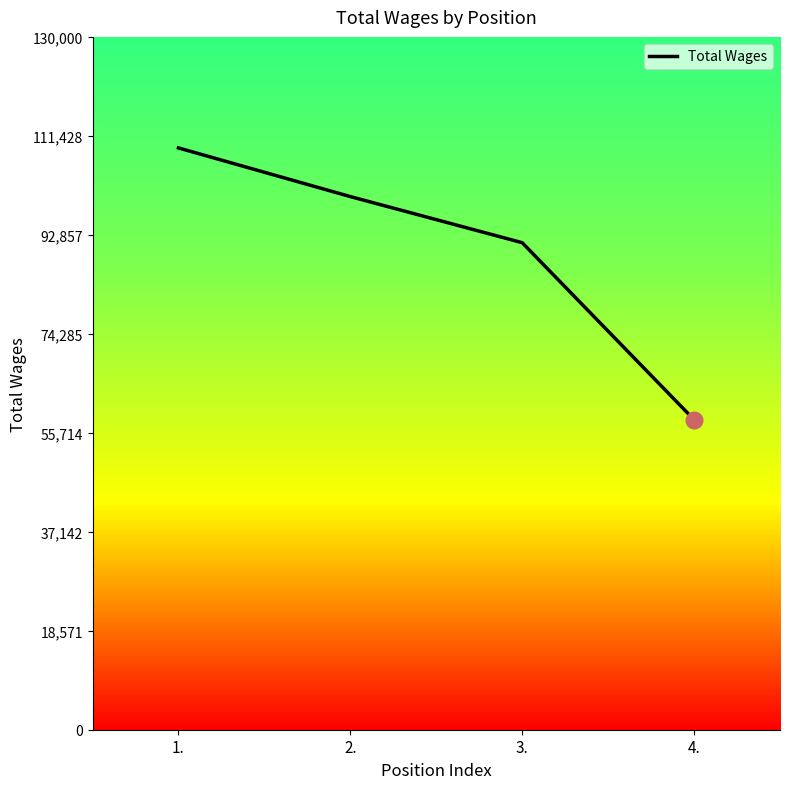

Read the value at 3., to the nearest 100.

91400